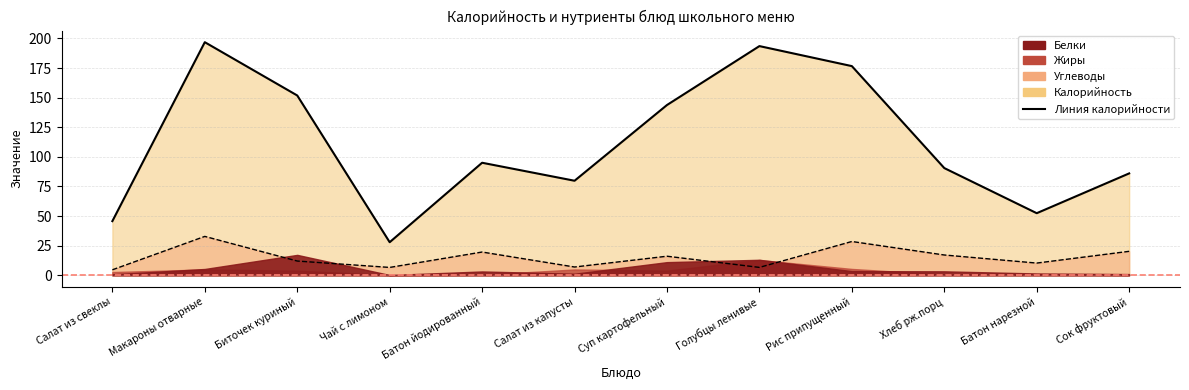

True or false: Калорийность and Углеводы intersect in this chart.

False